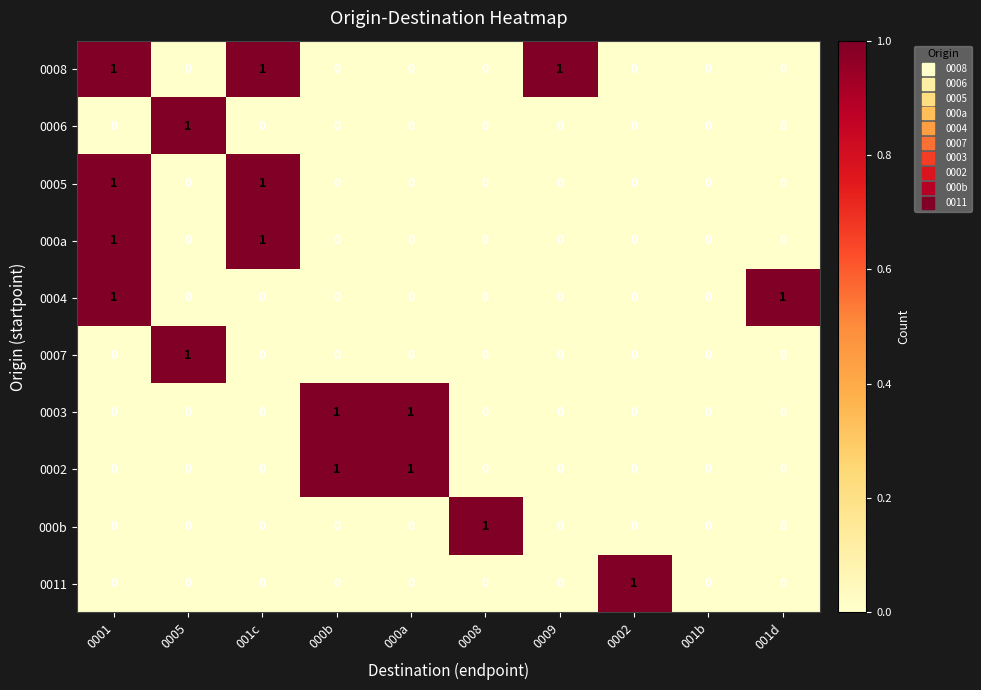

How many series are shown in this chart?

10